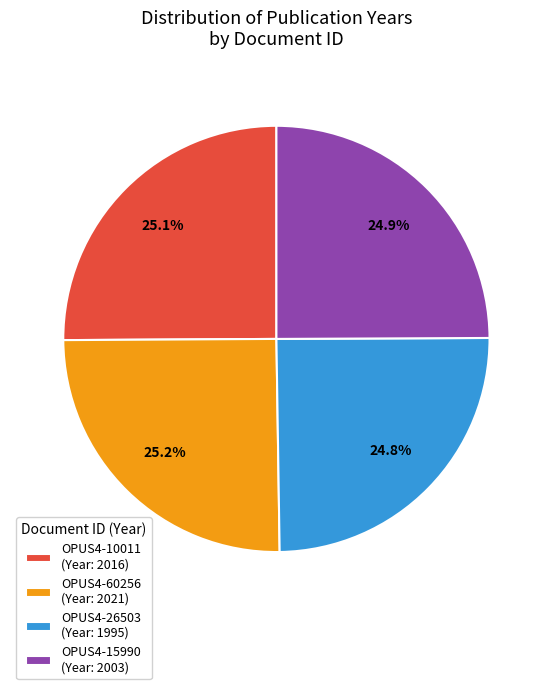

What is the ratio of the value at OPUS4-60256 (Year: 2021) to the value at OPUS4-15990 (Year: 2003)?

1.0